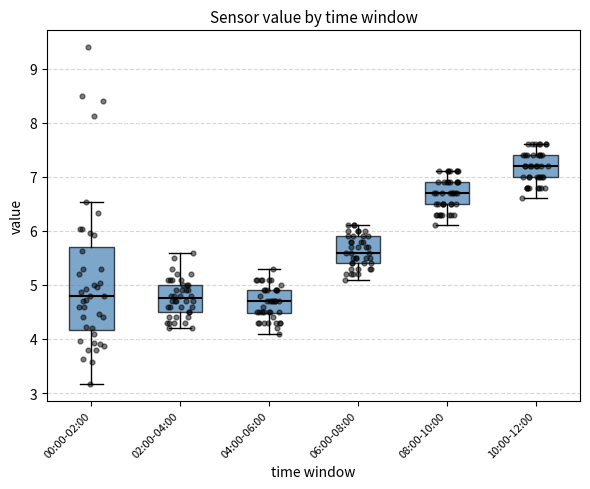

Reading left to right, read every box against the y-axis: the position of its median line, the range the box covers, and the ends of its whiskers. The values are not printed on the chart, so give them approximately, as read against the axis.

00:00-02:00: median 4.8, box 4.2 to 5.7, whiskers 3.2 to 6.5
02:00-04:00: median 4.8, box 4.5 to 5.0, whiskers 4.2 to 5.6
04:00-06:00: median 4.7, box 4.5 to 4.9, whiskers 4.1 to 5.3
06:00-08:00: median 5.6, box 5.4 to 5.9, whiskers 5.1 to 6.1
08:00-10:00: median 6.7, box 6.5 to 6.9, whiskers 6.1 to 7.1
10:00-12:00: median 7.2, box 7.0 to 7.4, whiskers 6.6 to 7.6